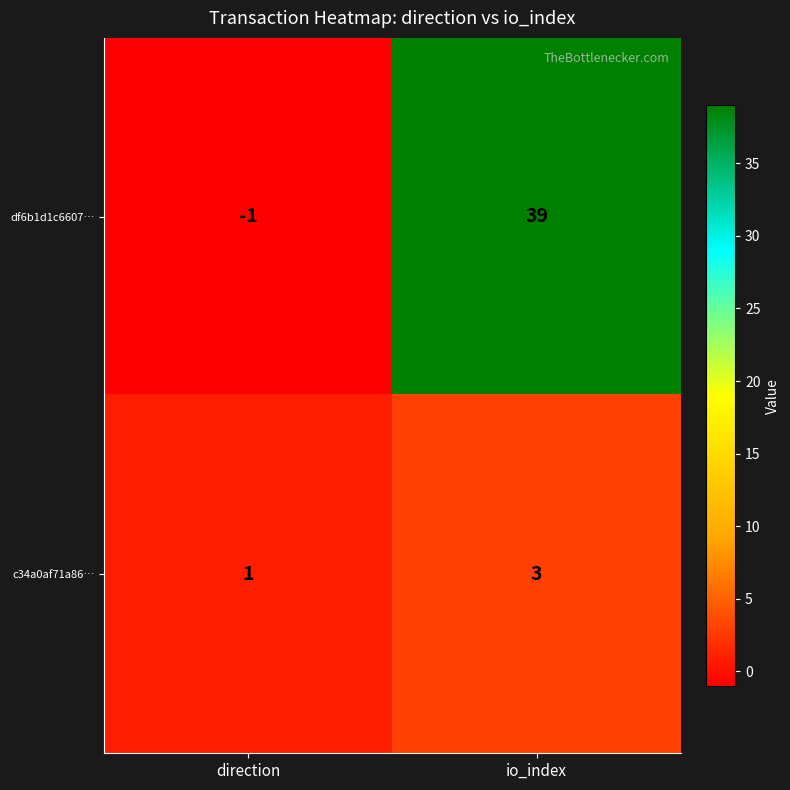

Which series has the largest range (max minus min)?

df6b1d1c6607…